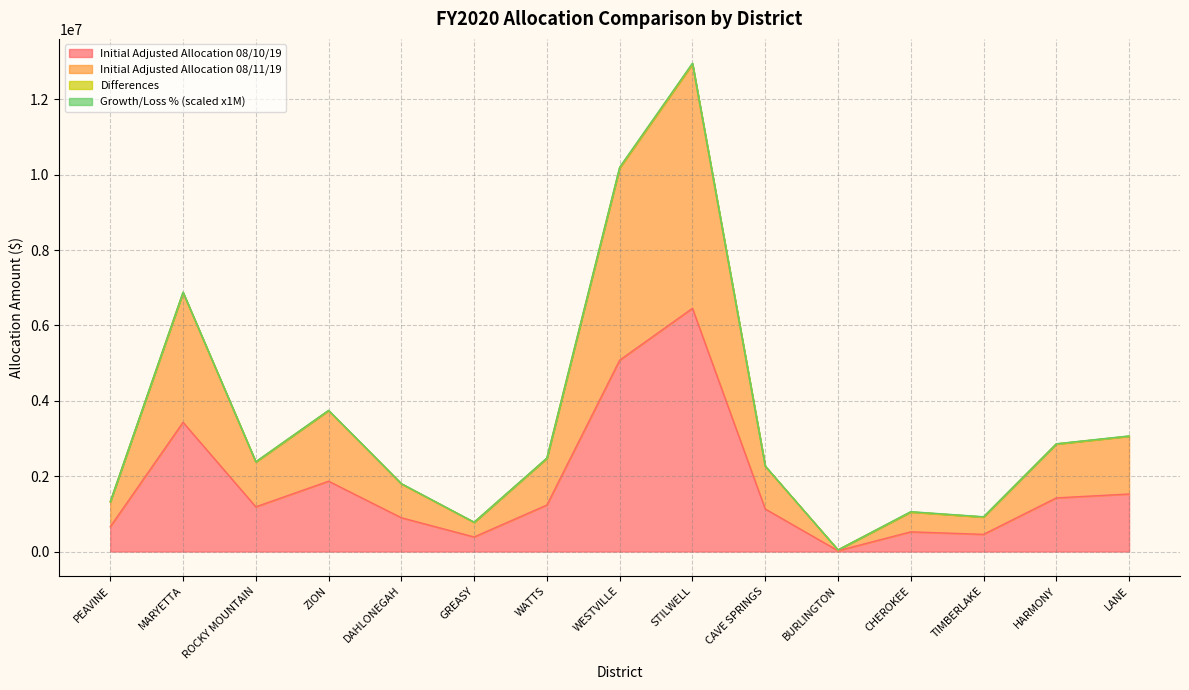

What is the label of the 8th point from the left?

WESTVILLE